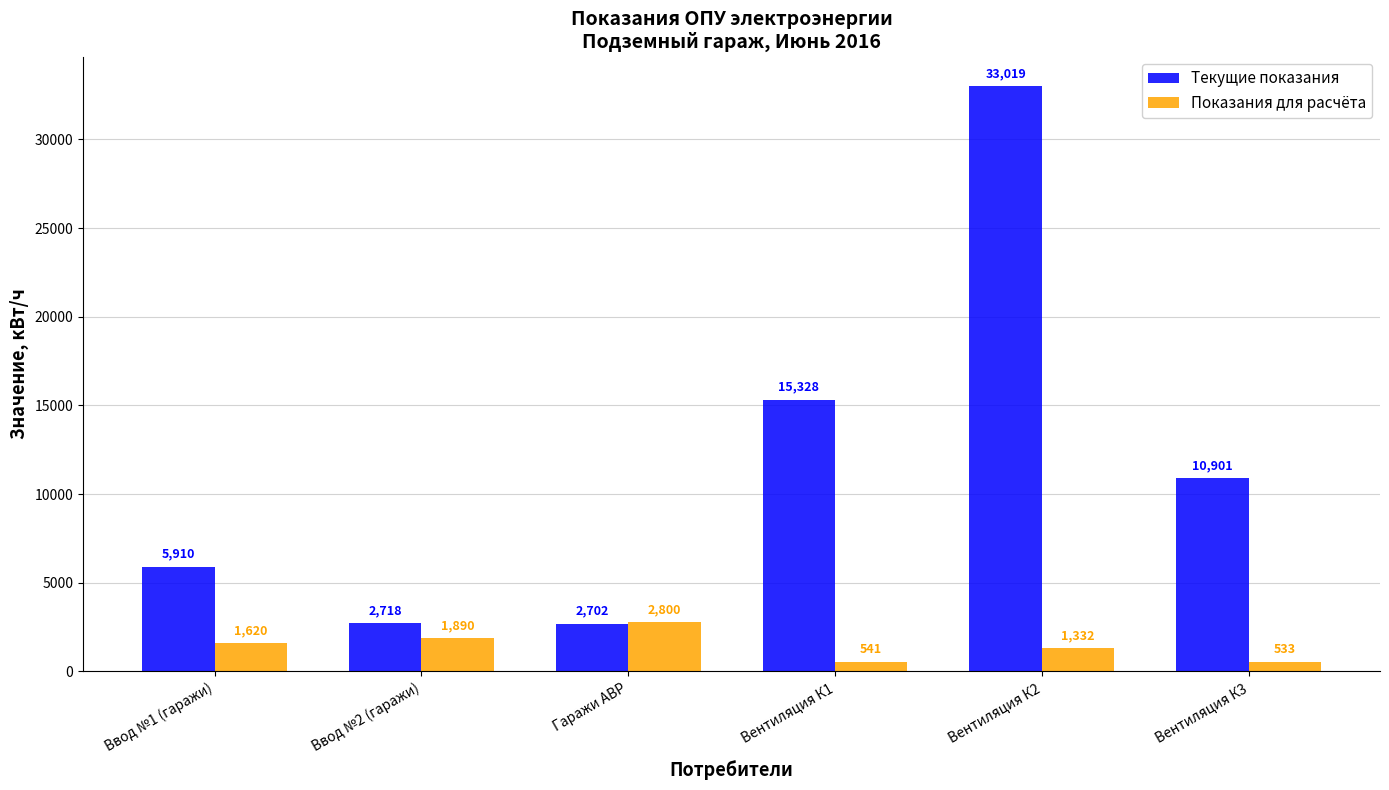

Reading left to right, transcribe all the data shown in this chart.

Текущие показания: 5910	2718	2702	15328	33019	10901
Показания для расчёта: 1620	1890	2800	541	1332	533